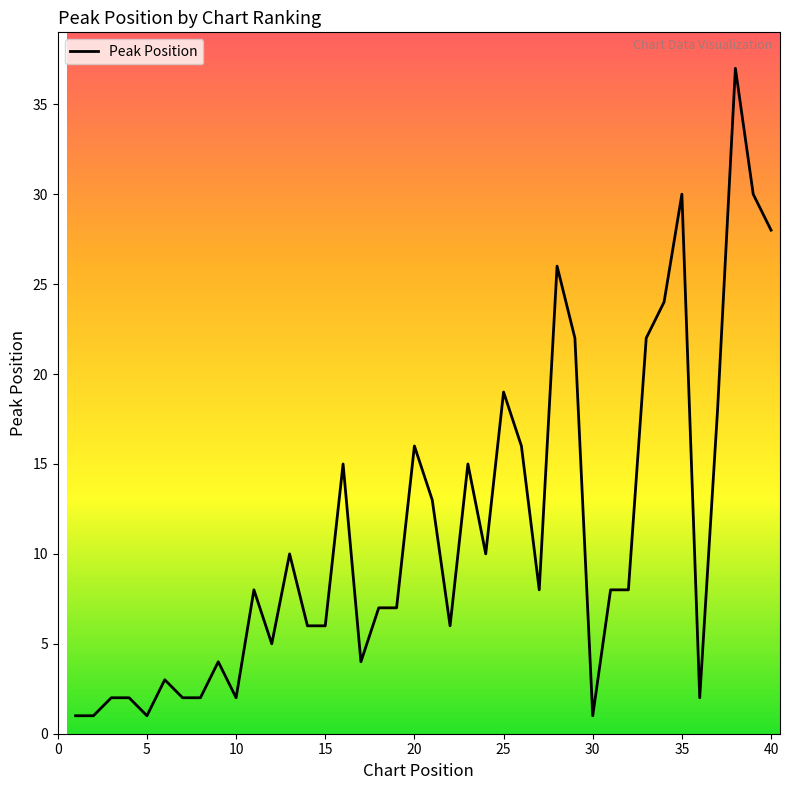

What is the difference between the maximum and minimum values?

36